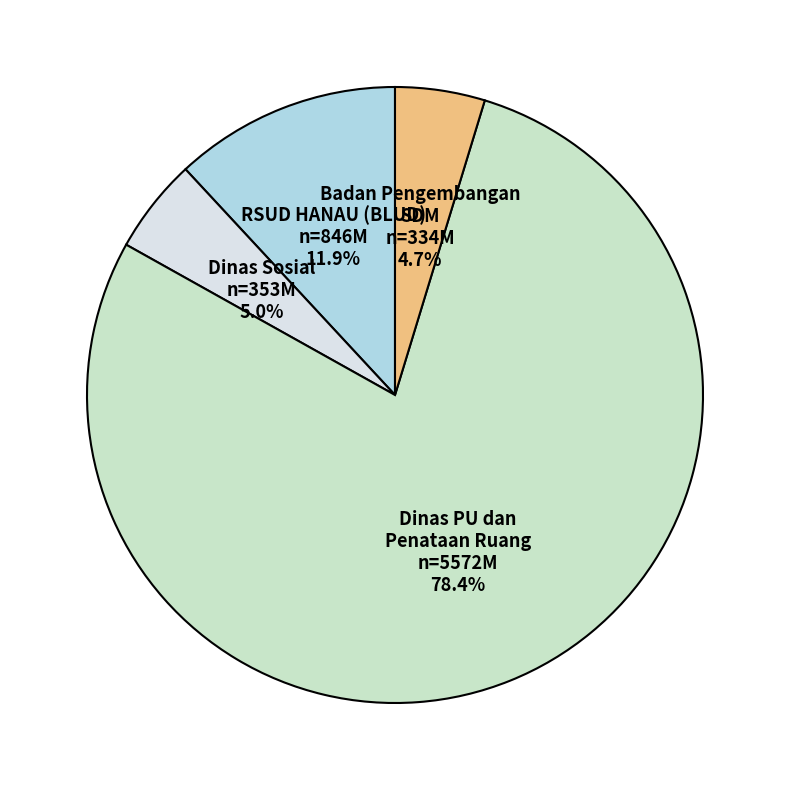

Which slice is the largest?

Dinas PU dan Penataan Ruang